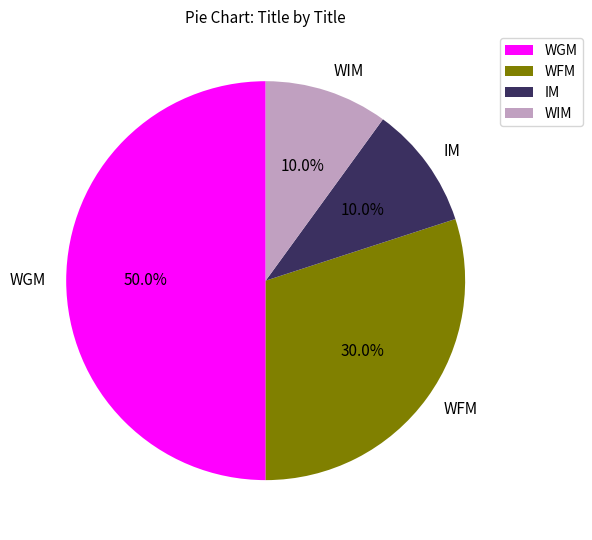

Does IM represent more than half of the total?

No